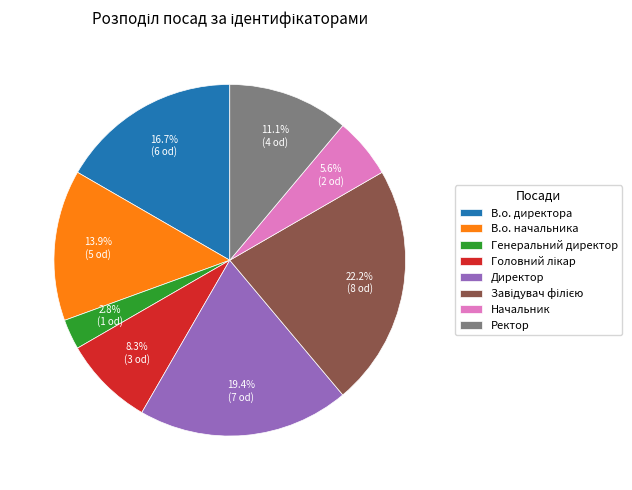

How much of the chart is everything except В.о. директора?

83.3%